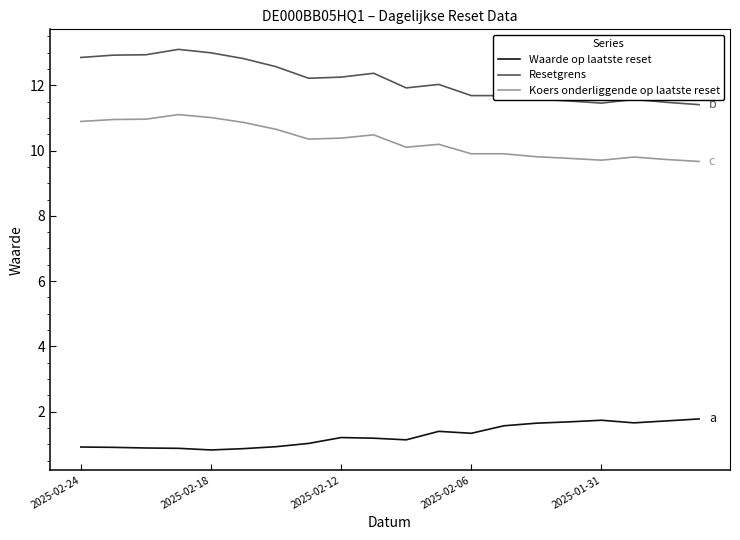

Which series has the widest spread of values?

Resetgrens